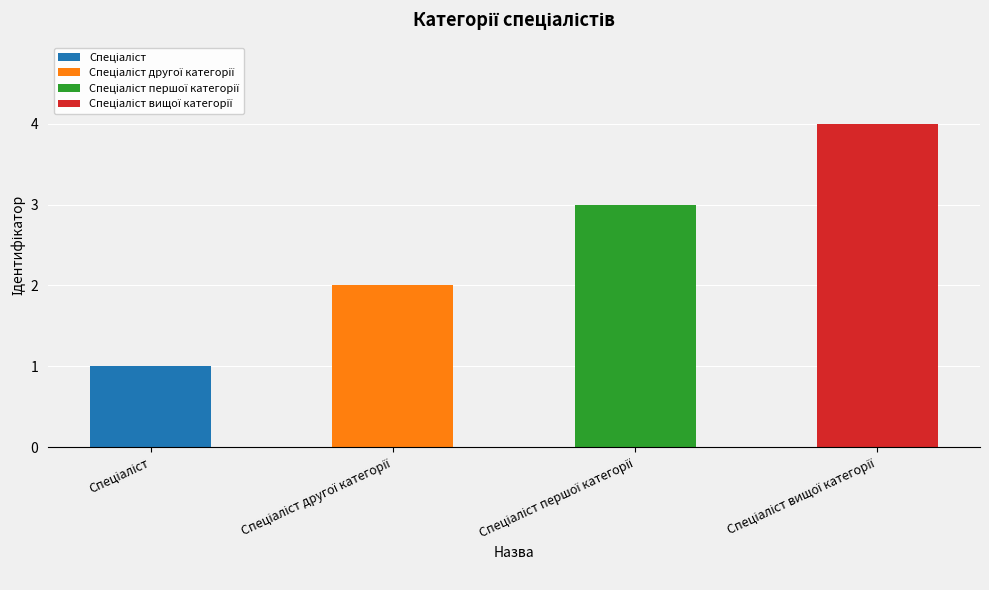

Where is the data nearest to the value 2?

Спеціаліст другої категорії